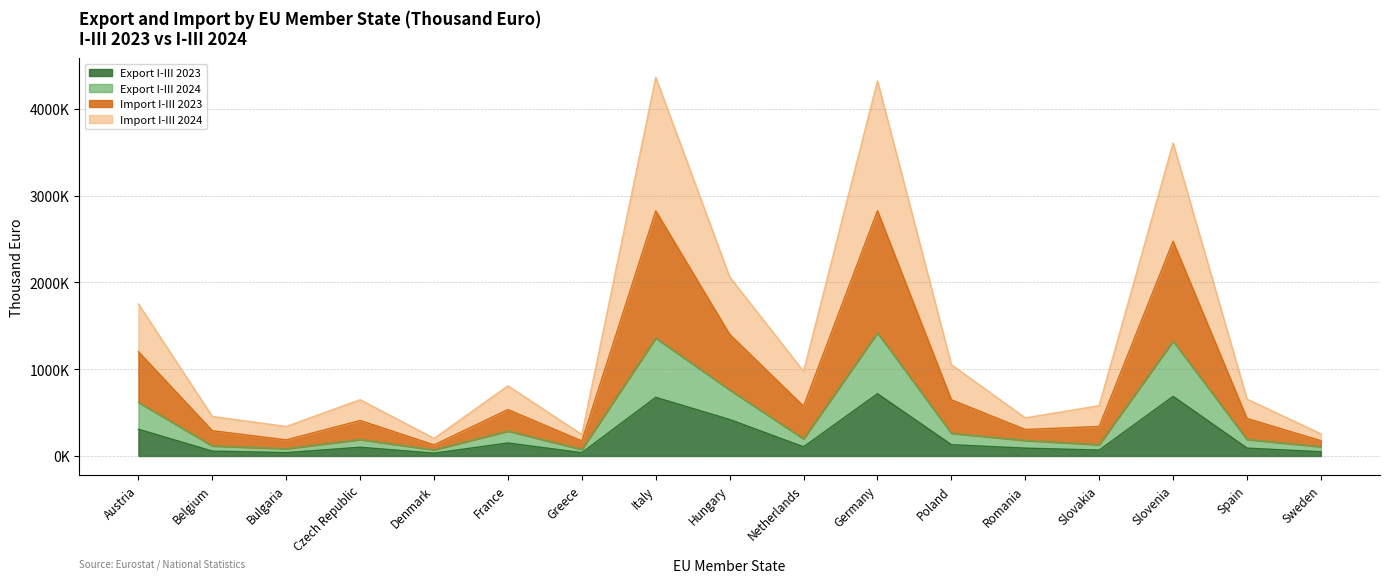

How many lines are shown in the chart?

4